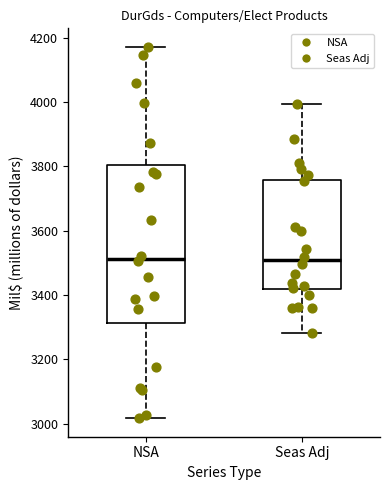

Where does the median line of the box for NSA sit on the y-axis? The values are not printed on the chart, so give them approximately, as read against the axis.

3520